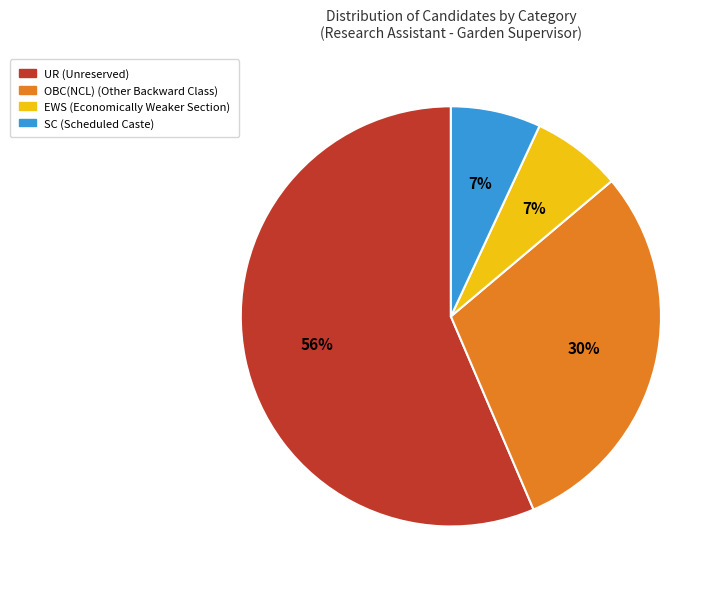

Is the sum of SC and EWS greater than half?

No